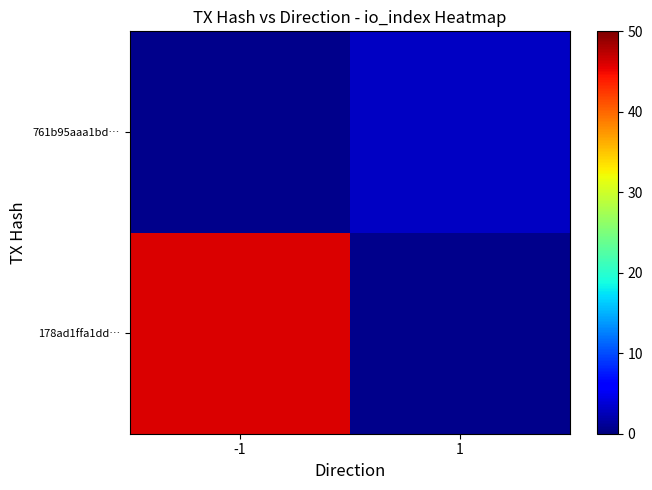

Count the number of data series in this chart.

2